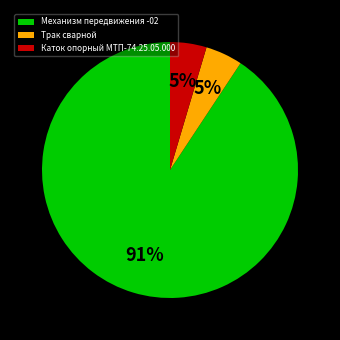

Approximately how many times larger is the value at Каток опорный МТП-74.25.05.000 compared to Трак сварной?

1.0